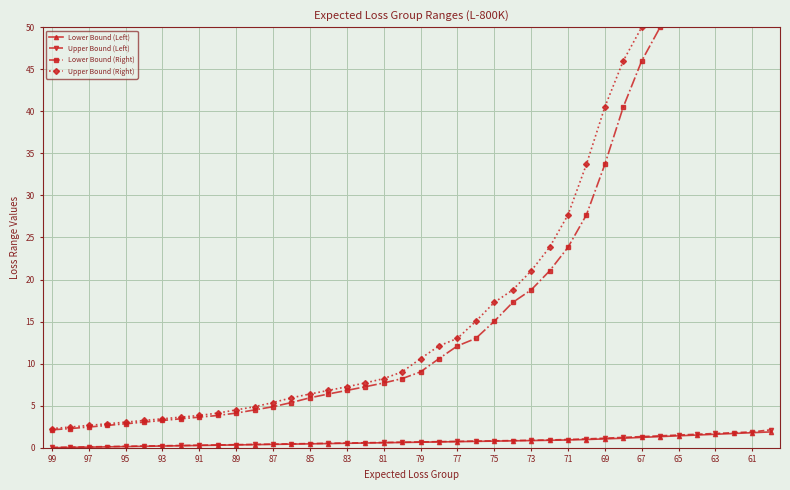

What is the value of the Lower Bound (Right) point at the 12th from the left?

4.5